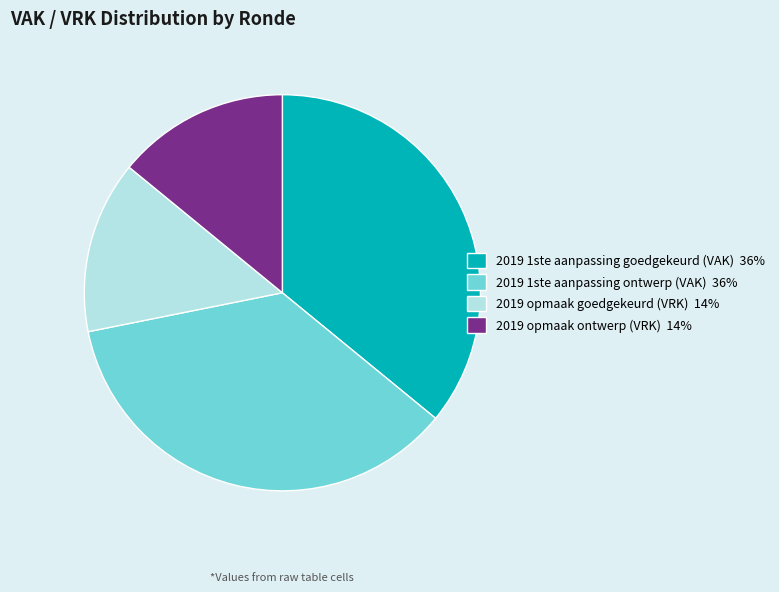

Approximately how many times larger is the value at 2019 1ste aanpassing goedgekeurd (VAK) compared to 2019 opmaak ontwerp (VRK)?

2.6